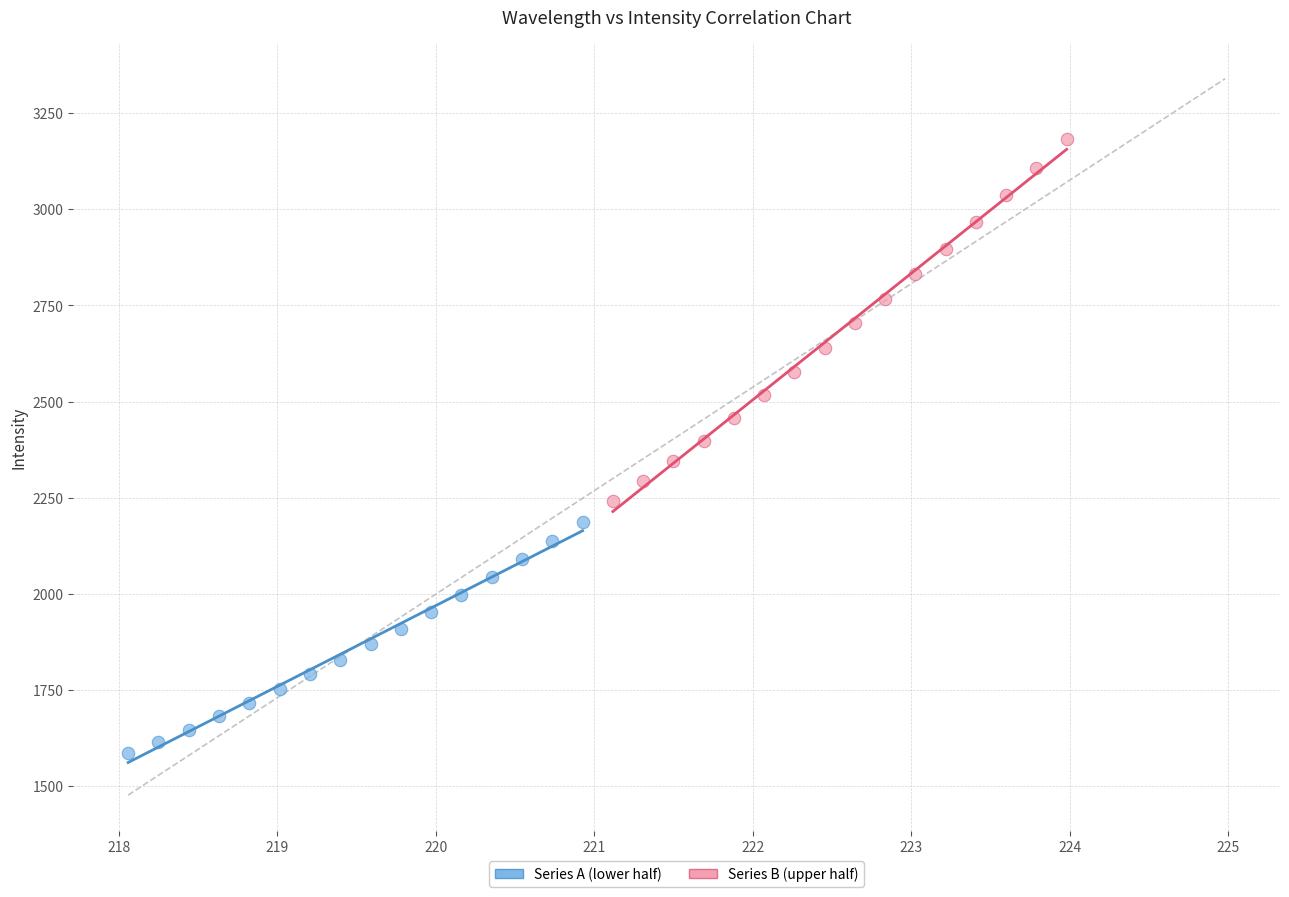

What are all the series names shown in the legend?

Series A (lower half), Series B (upper half)